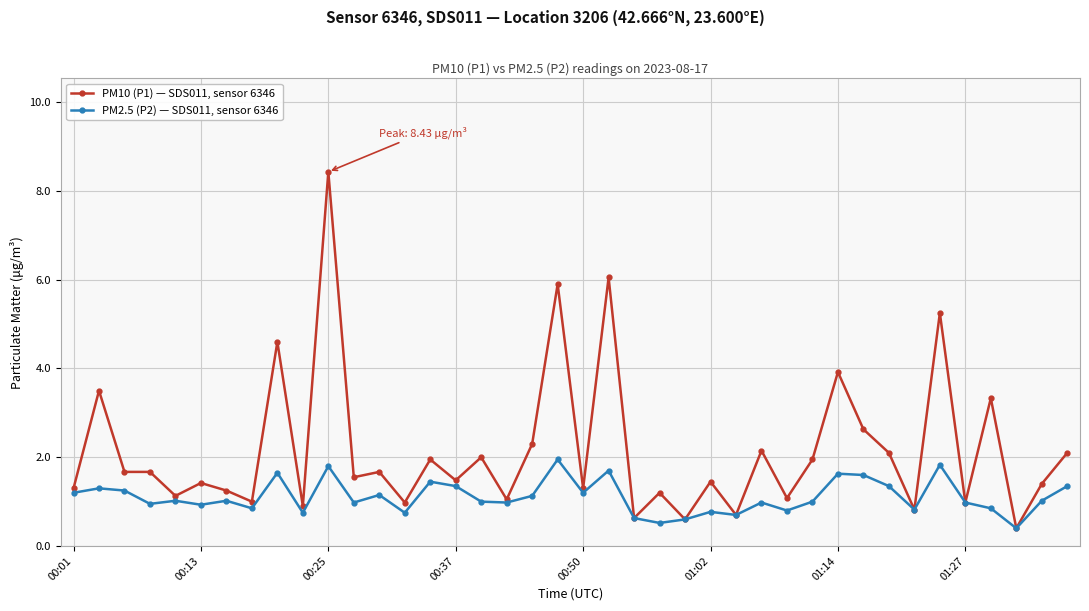

What is the smallest value displayed?

0.4